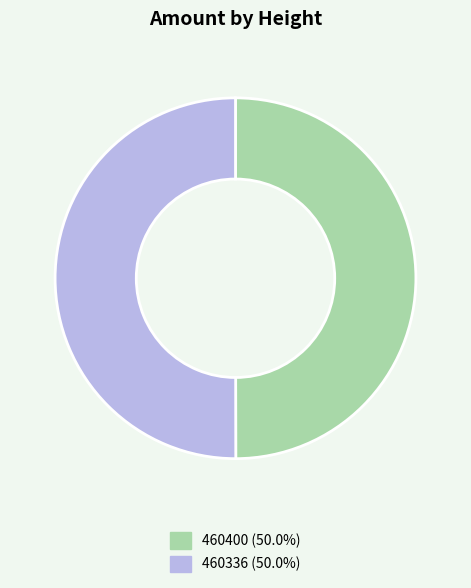

Approximately how many times larger is the value at 460400 compared to 460336?

1.0